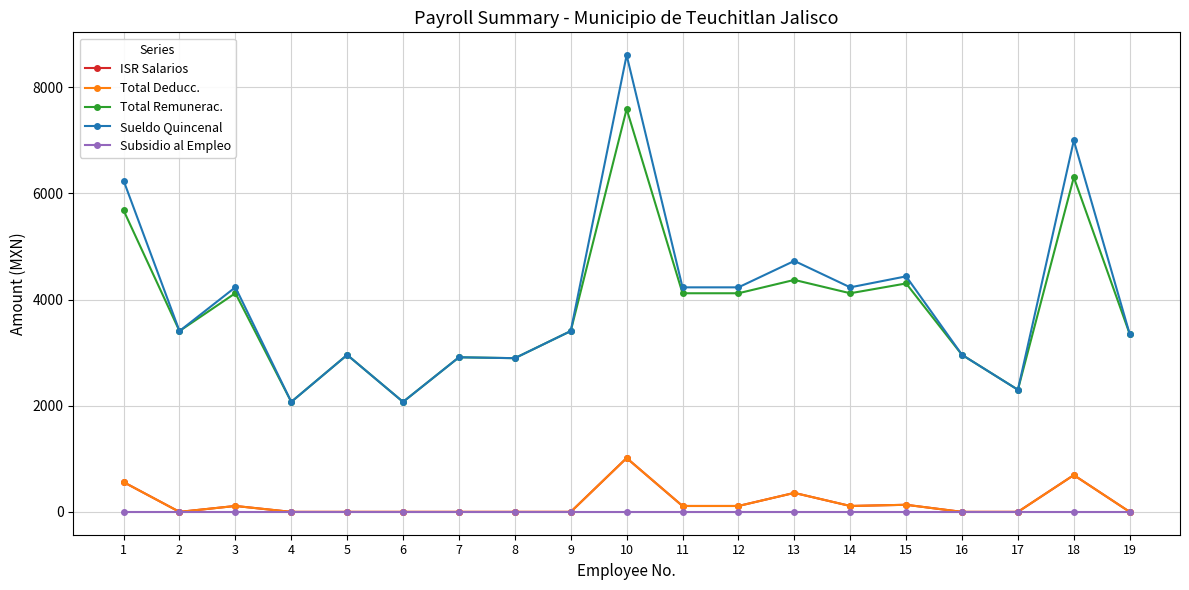

Does the chart have visible grid lines?

Yes